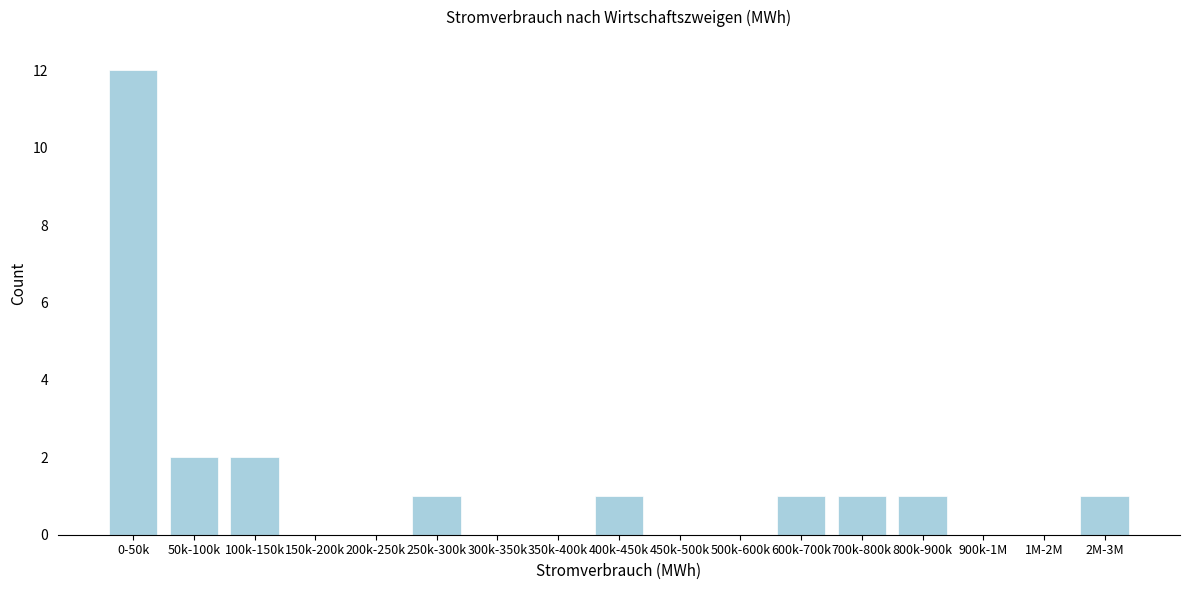

Reading right to left, list all the values displayed in this chart.

2M-3M=1	1M-2M=0	900k-1M=0	800k-900k=1	700k-800k=1	600k-700k=1	500k-600k=0	450k-500k=0	400k-450k=1	350k-400k=0	300k-350k=0	250k-300k=1	200k-250k=0	150k-200k=0	100k-150k=2	50k-100k=2	0-50k=12